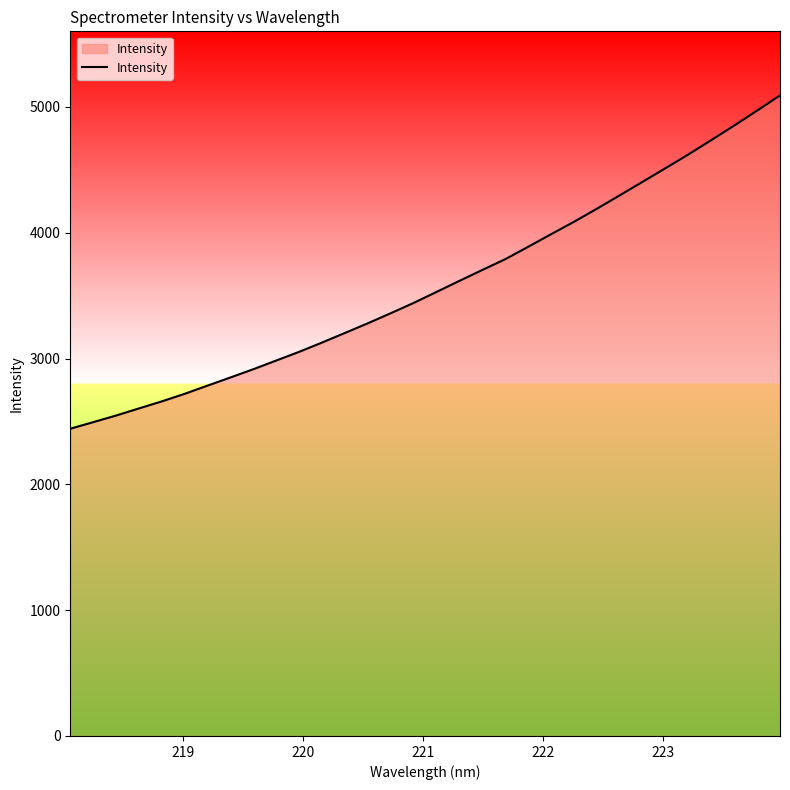

What is the smallest value displayed?

2441.9